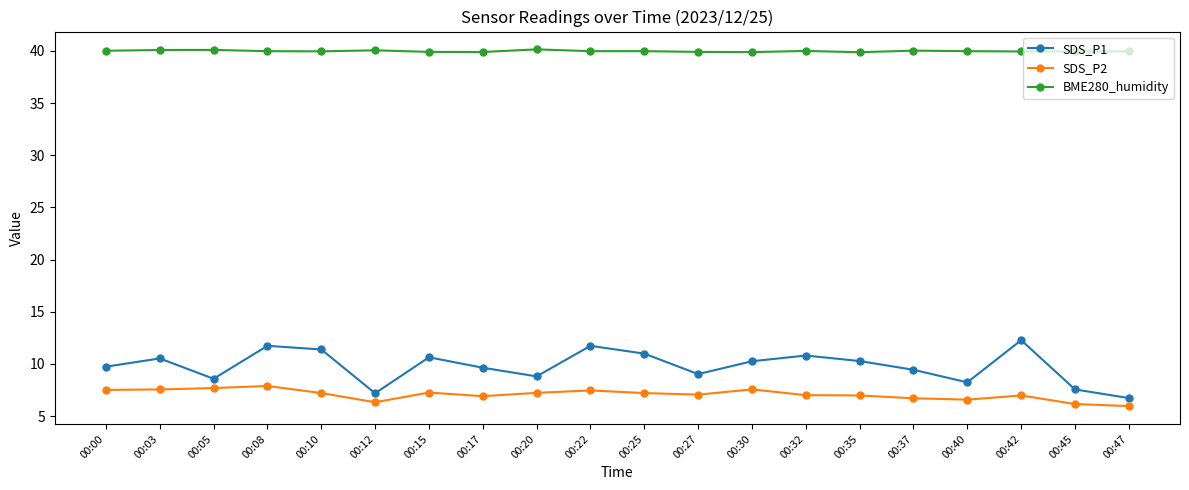

What is the sum of all SDS_P2 values?

141.1